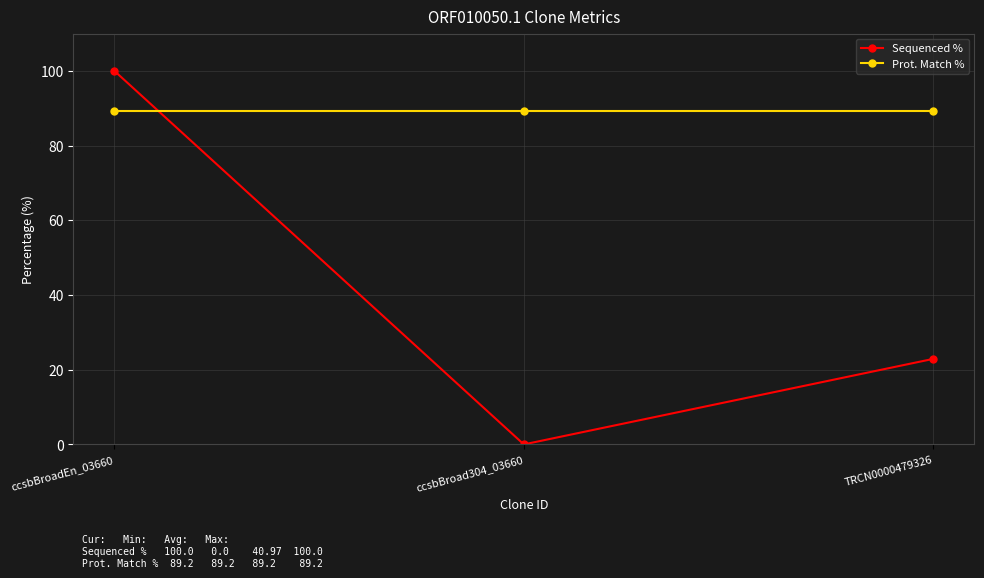

What is the label of the 2nd point from the right?

ccsbBroad304_03660